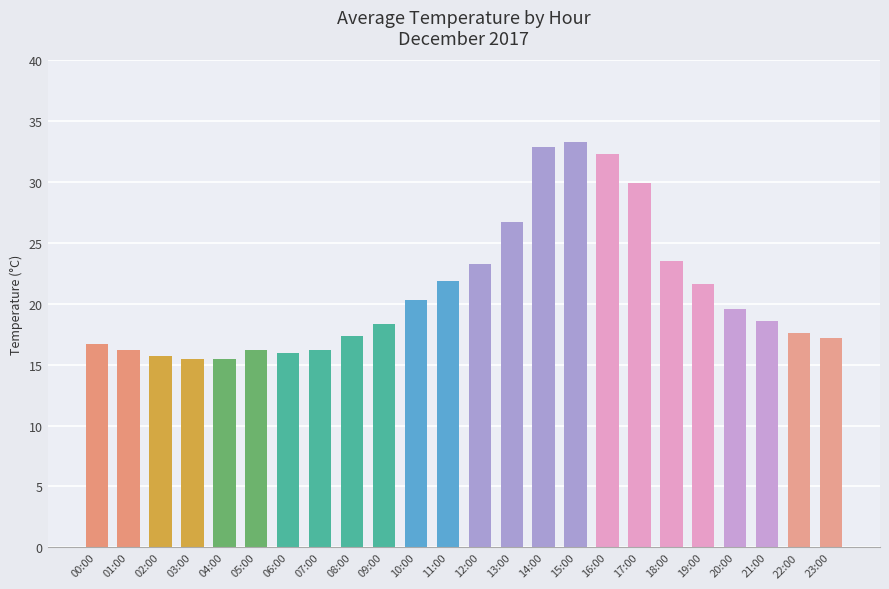

How many distinct data groups are displayed?

1